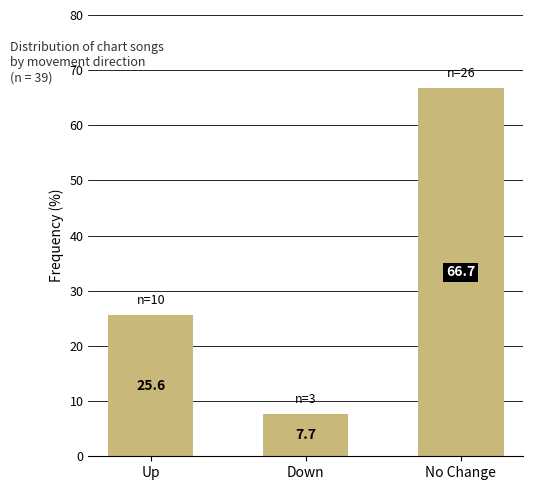

Rank the categories by value from highest to lowest.

No Change, Up, Down